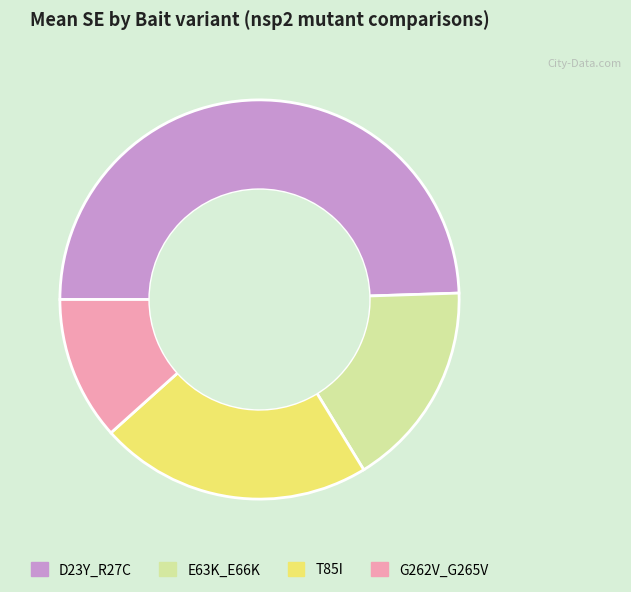

Is there a majority slice in this chart?

No